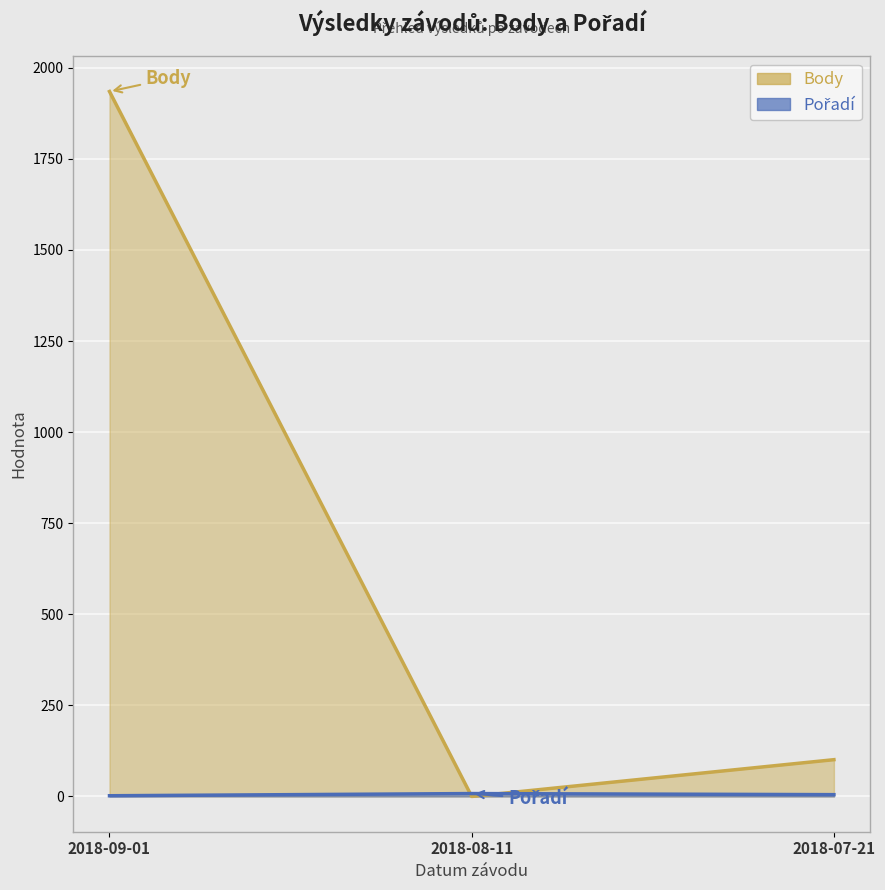

Which has a higher value, 2018-09-01 or 2018-07-21?

2018-09-01